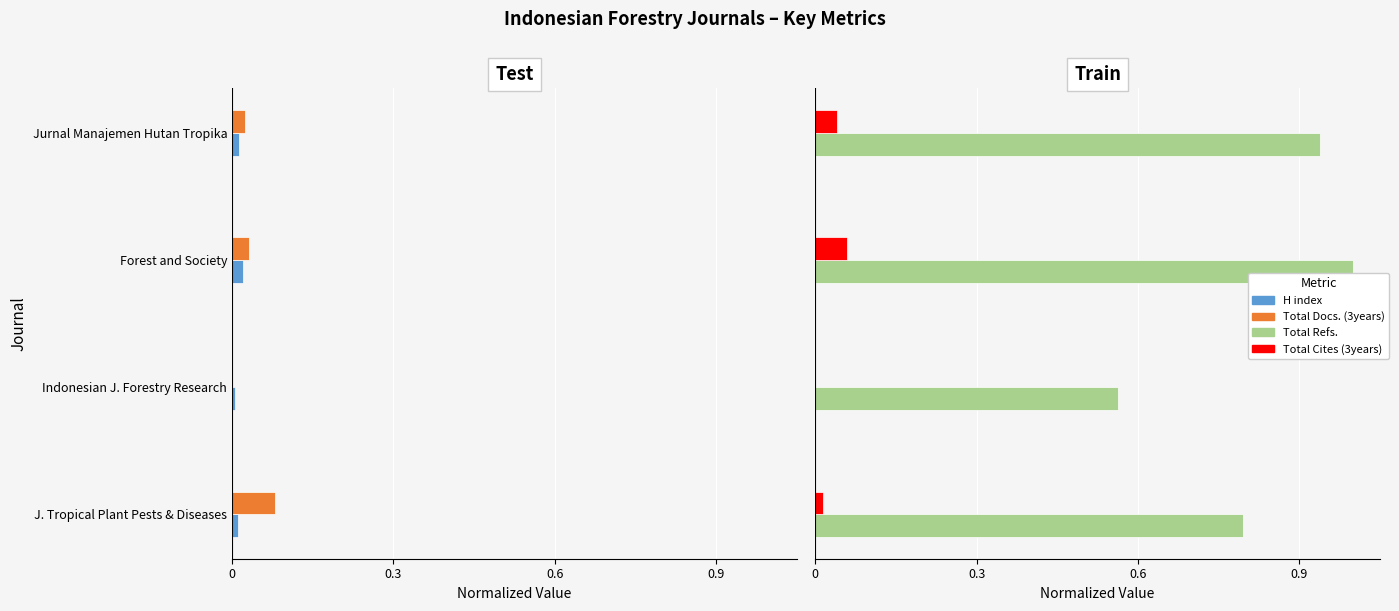

Is the value of Total Cites (3years) at 0.3 greater than the value of Total Docs. (3years) at 0.3?

No